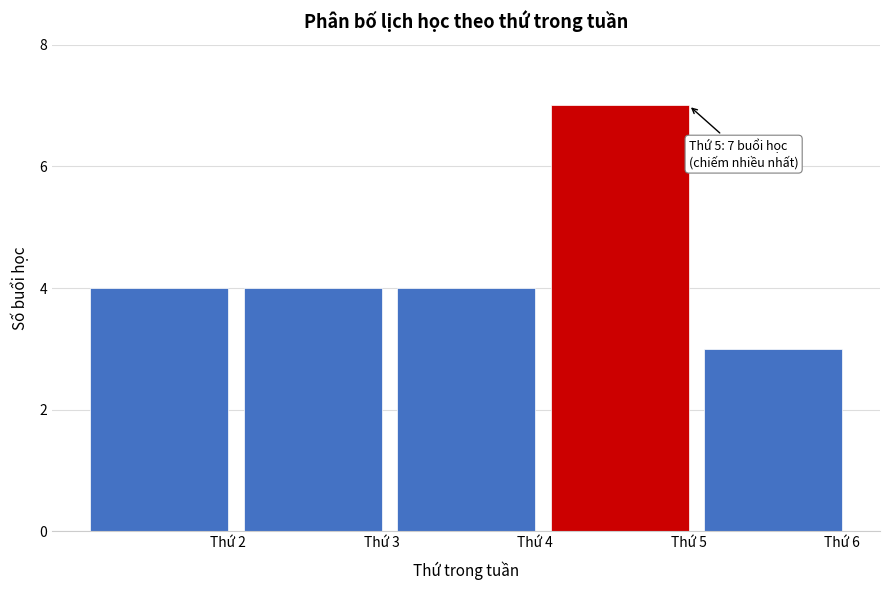

Reading left to right, list all the values displayed in this chart.

4	4	4	7	3